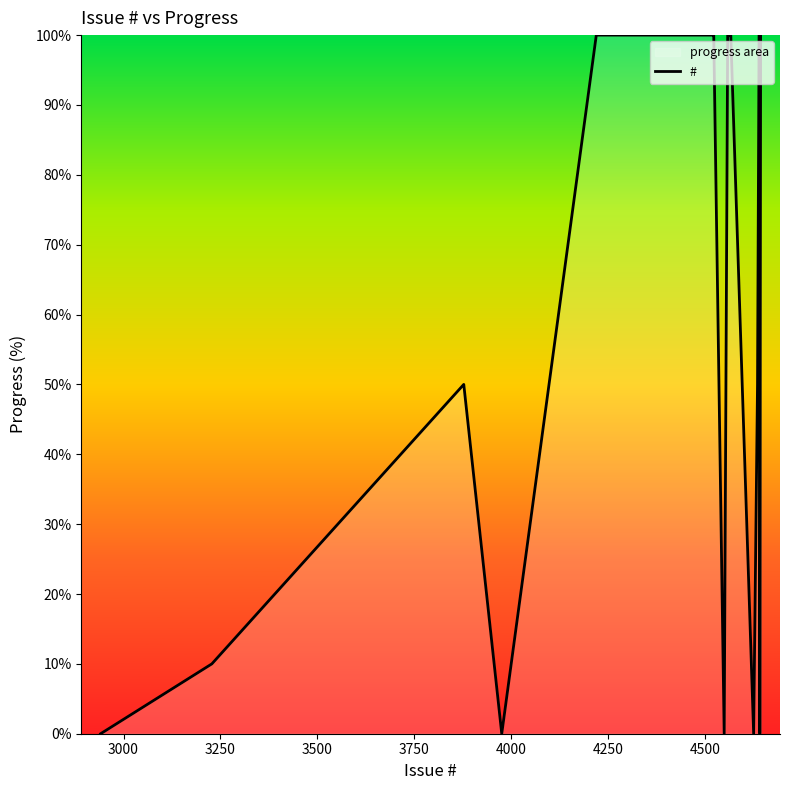

What is the average value?

66